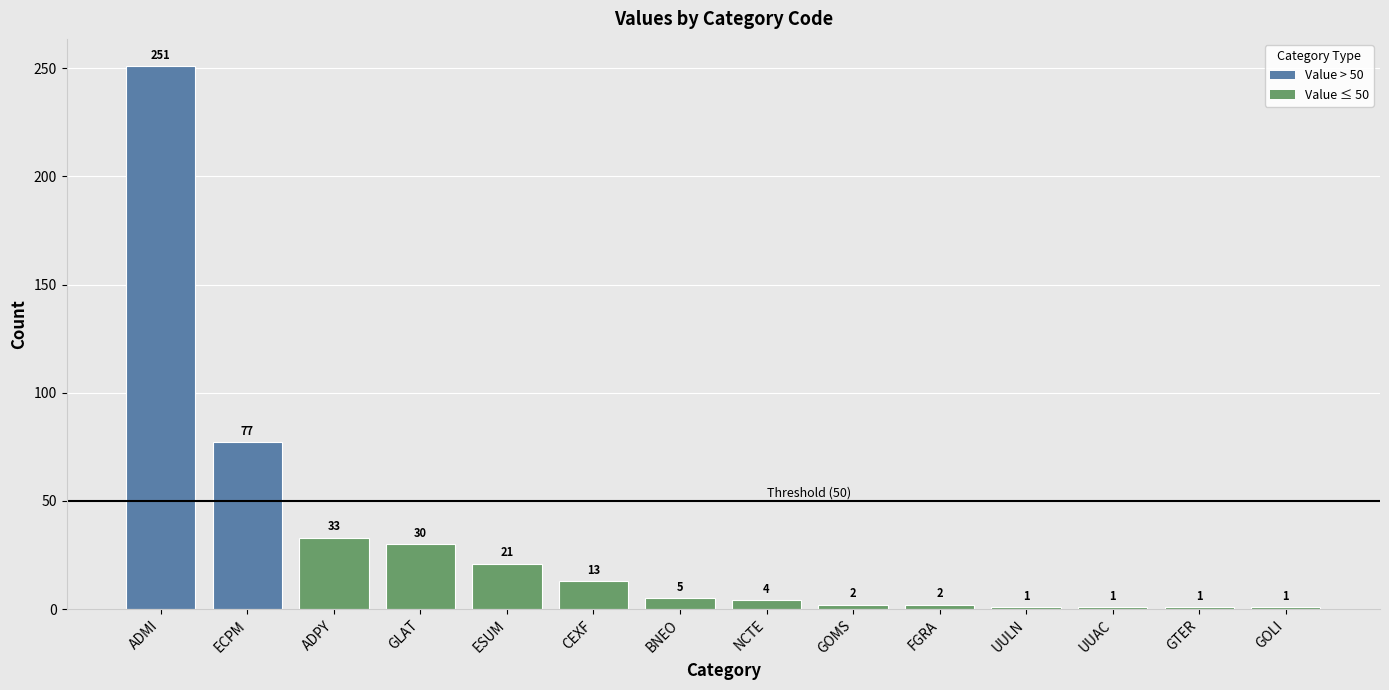

The chart shows a value of 77 at ECPM. True or false?

True